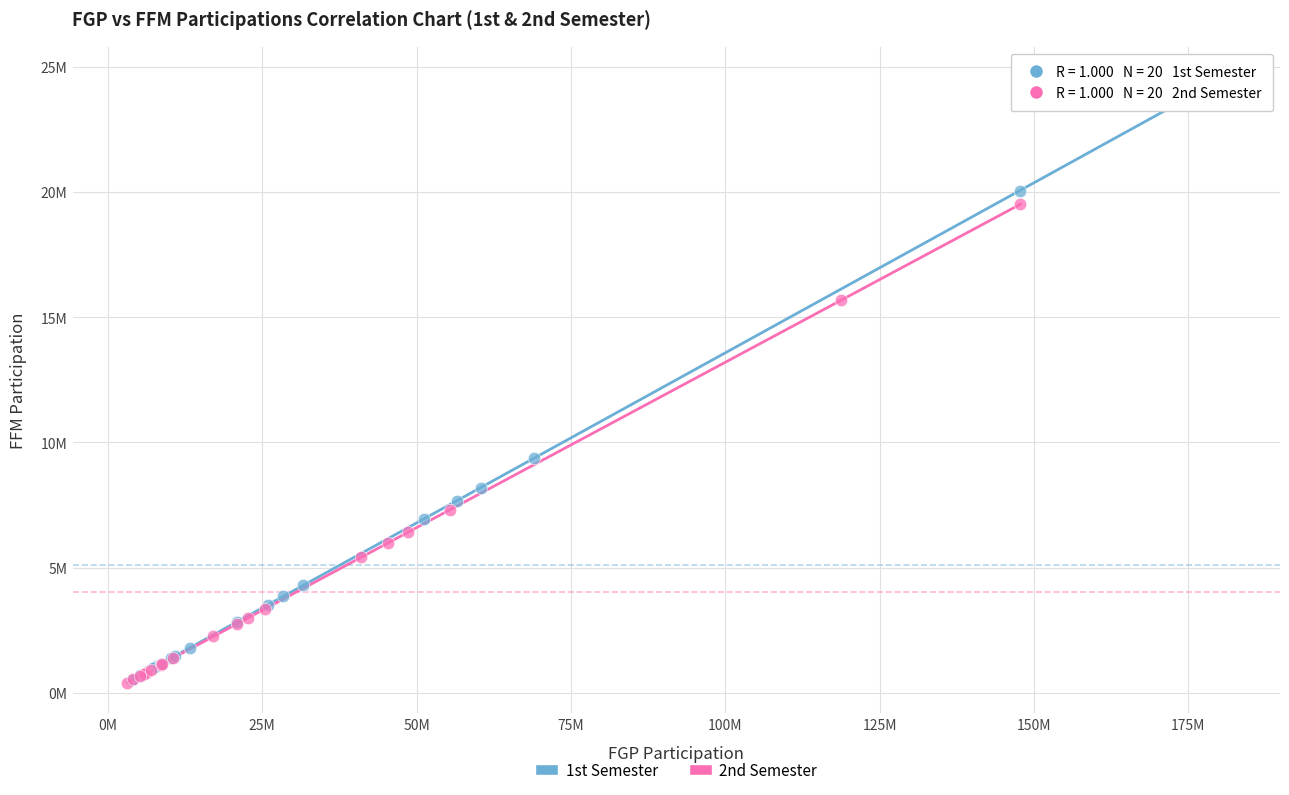

What are all the series names shown in the legend?

1st Semester, 2nd Semester